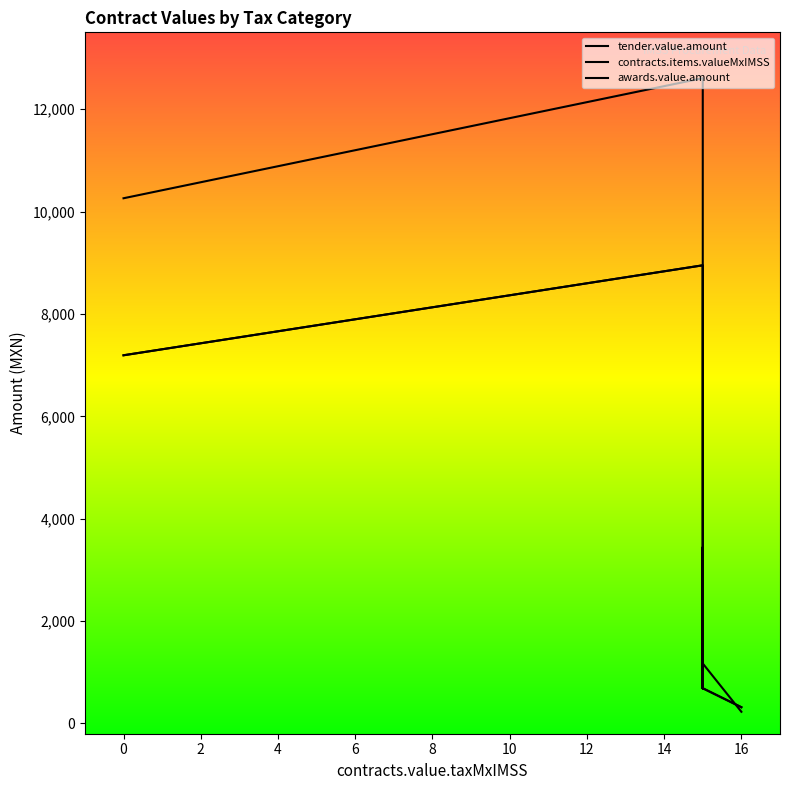

What is the sum of the awards.value.amount values at 16 and 15?

9266.8